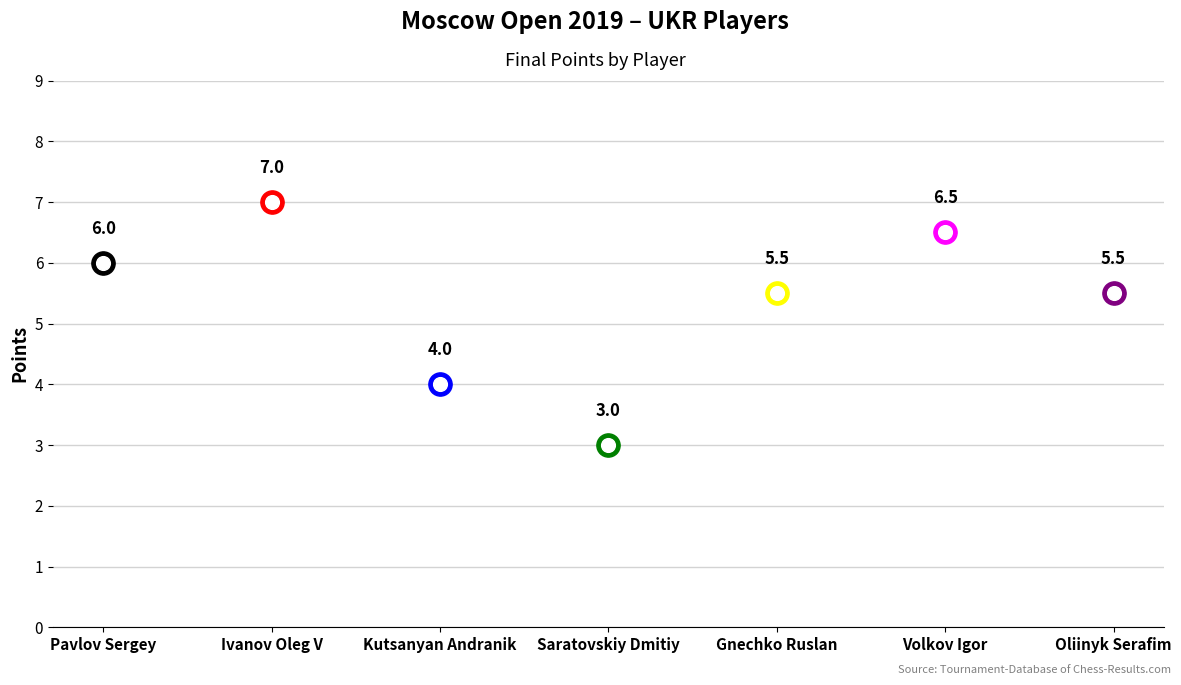

Between Saratovskiy Dmitiy and Kutsanyan Andranik, which is larger?

Kutsanyan Andranik